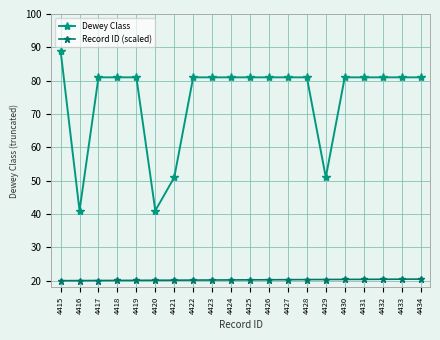

What is the sum of the Record ID (scaled) values at 4426 and 4422?

40.5